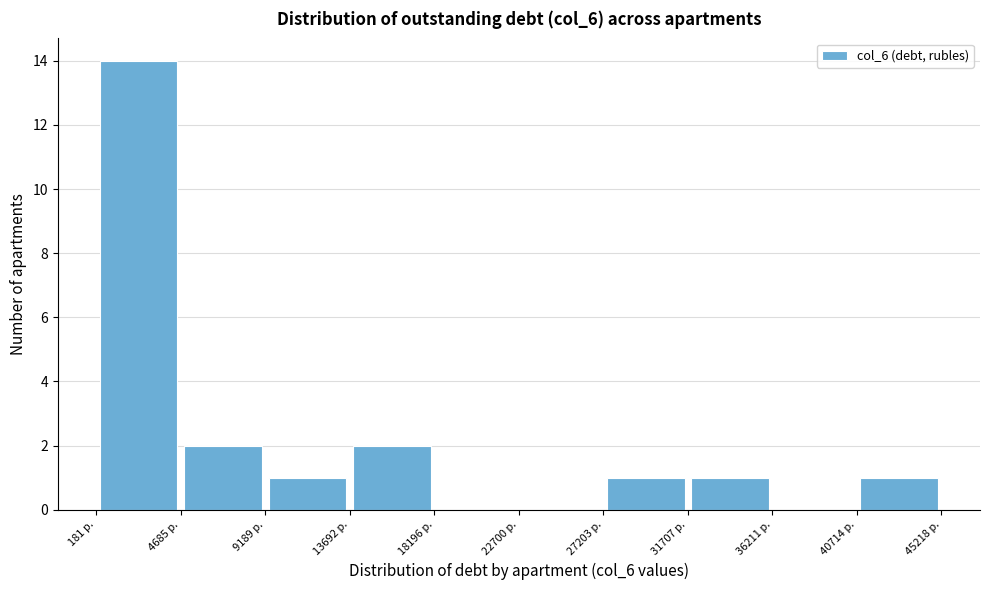

Reading left to right, list every bar in this chart as the range it spans on the x-axis followed by its height. Neither the bar edges nor the heights are printed on the chart, so give them approximately, as read against the axes.

0 to 4500: 14
4500 to 9000: 2
9000 to 13500: 1
13500 to 18000: 2
18000 to 22500: 0
22500 to 27000: 0
27000 to 31500: 1
31500 to 36000: 1
36000 to 40500: 0
40500 to 45000: 1